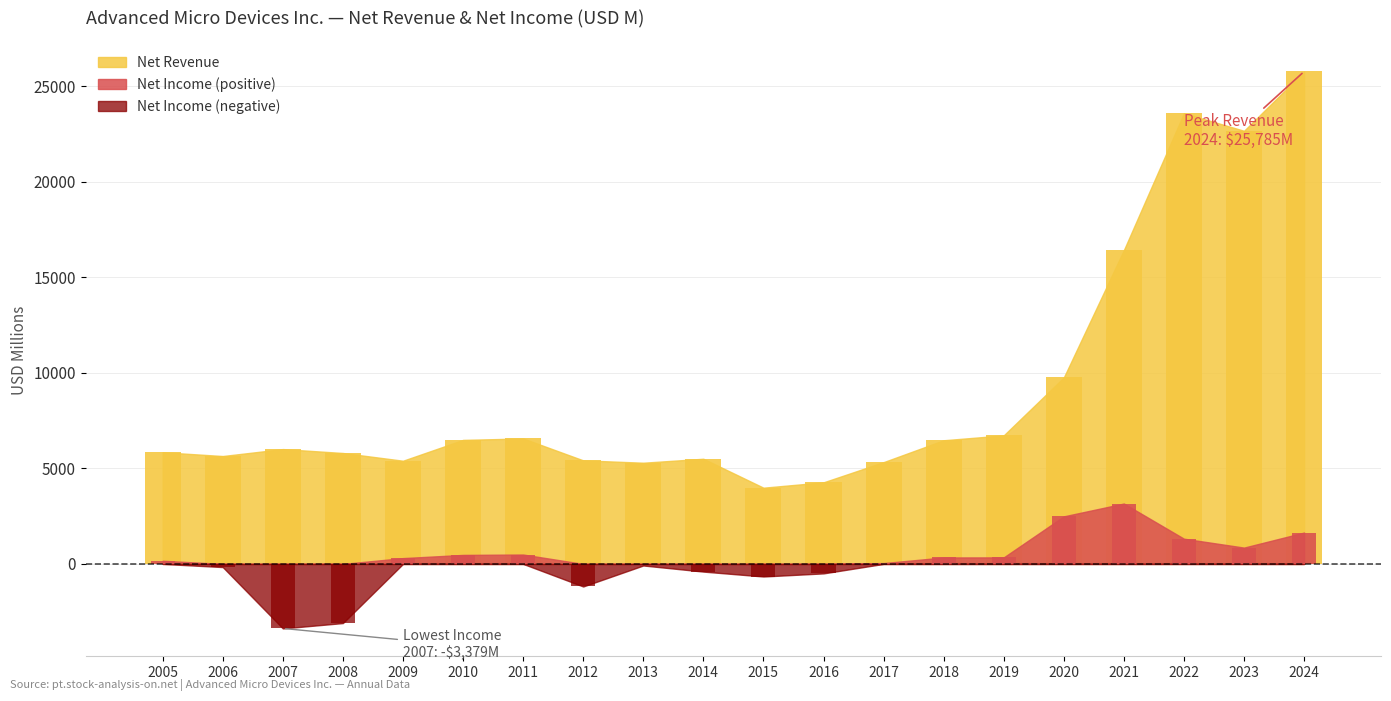

What is the value of the 2nd bar from the left?

5649